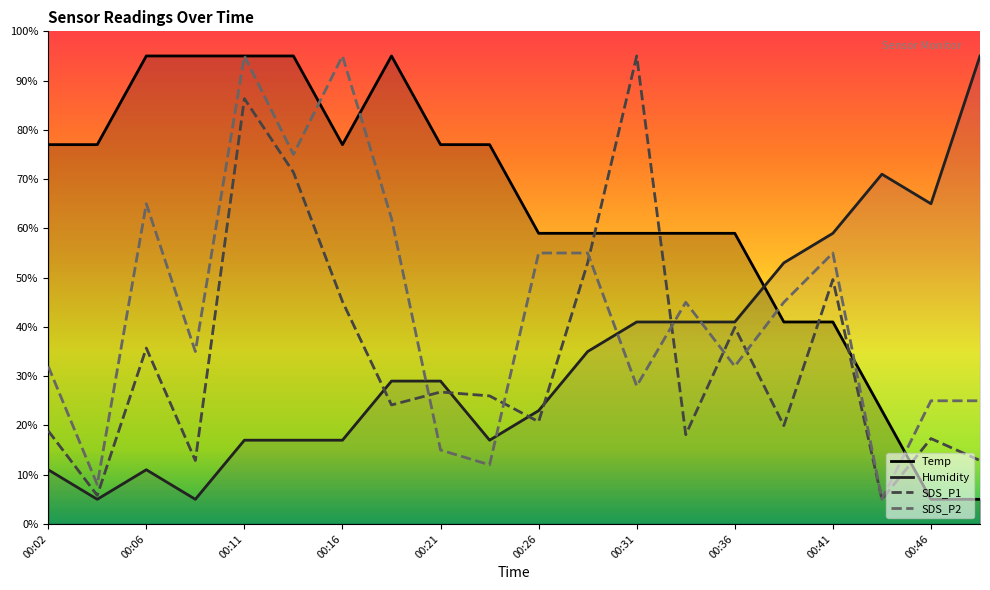

At which category does Humidity reach its first local peak?

00:06